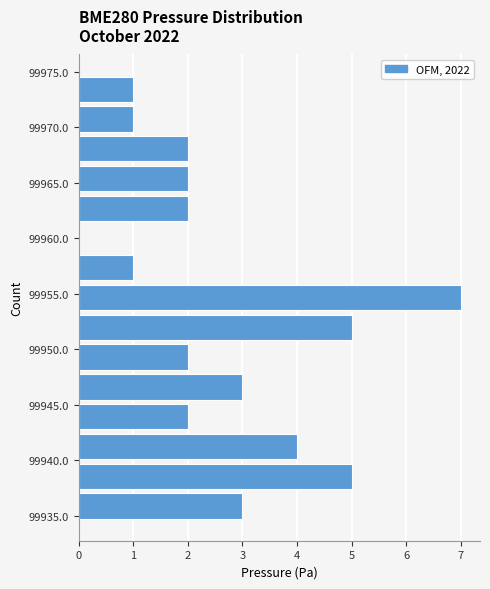

Reading bottom to top, list every bar in this chart as the range it spans on the y-axis followed by its length. Neither the bar edges nor the lengths are printed on the chart, so give them approximately, as read against the axes.

99934.5 to 99937.0: 3
99937.0 to 99940.0: 5
99940.0 to 99942.5: 4
99942.5 to 99945.5: 2
99945.5 to 99948.0: 3
99948.0 to 99950.5: 2
99950.5 to 99953.5: 5
99953.5 to 99956.0: 7
99956.0 to 99958.5: 1
99958.5 to 99961.5: 0
99961.5 to 99964.0: 2
99964.0 to 99966.5: 2
99966.5 to 99969.5: 2
99969.5 to 99972.0: 1
99972.0 to 99975.0: 1